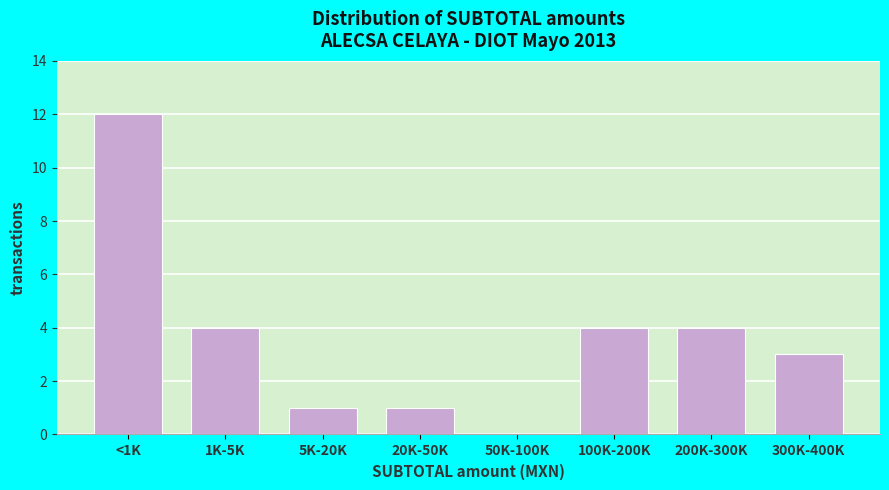

Reading left to right, what are all the values shown in this chart?

<1K=12	1K-5K=4	5K-20K=1	20K-50K=1	50K-100K=0	100K-200K=4	200K-300K=4	300K-400K=3